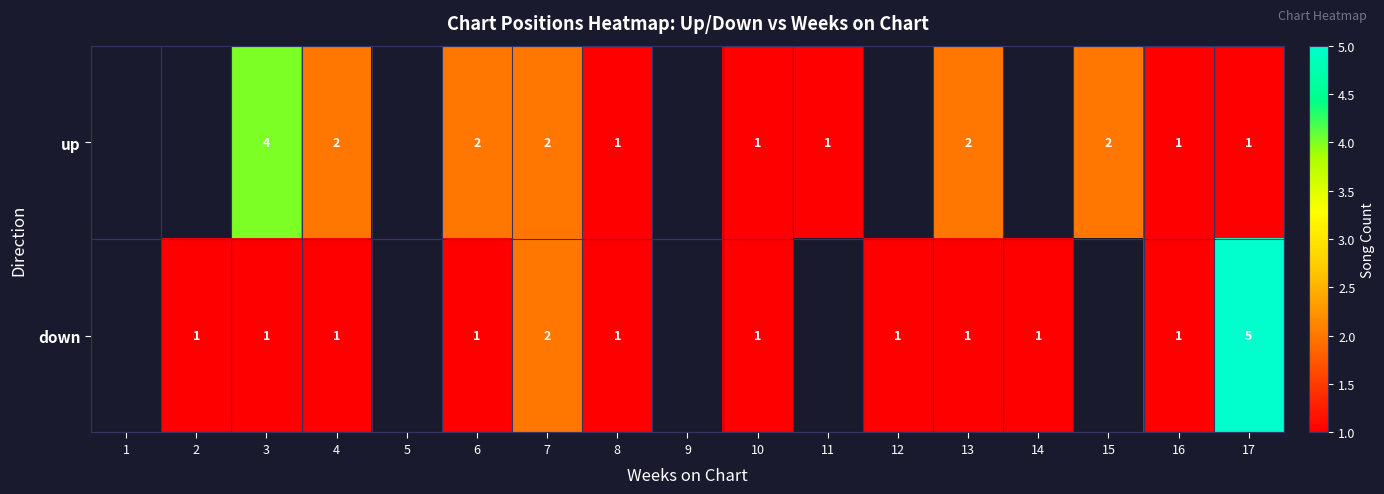

Is the value of down at 3 greater than the value of up at 3?

No